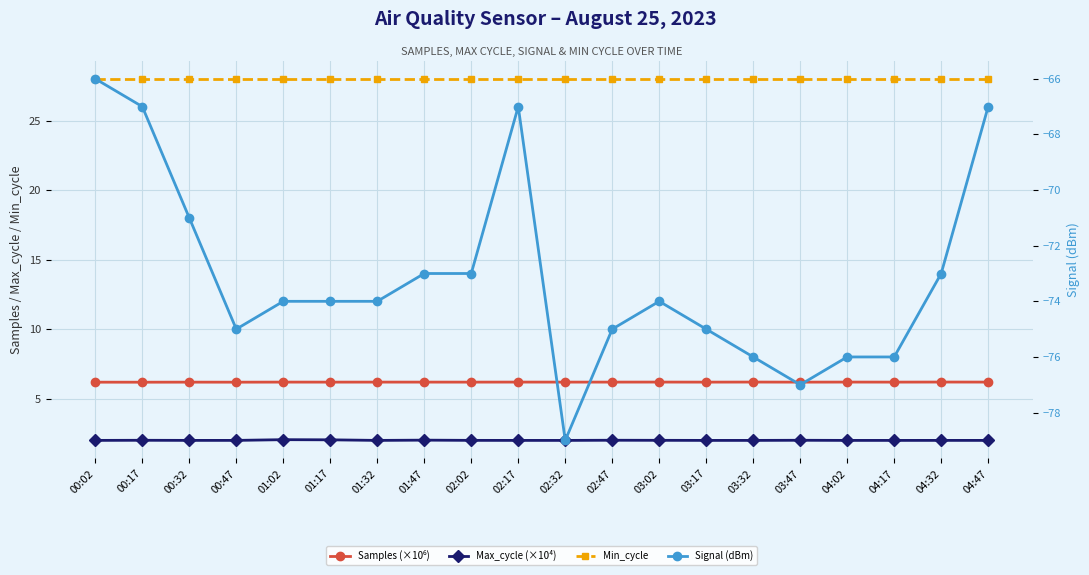

What is the sum of all Min_cycle values?

560.0